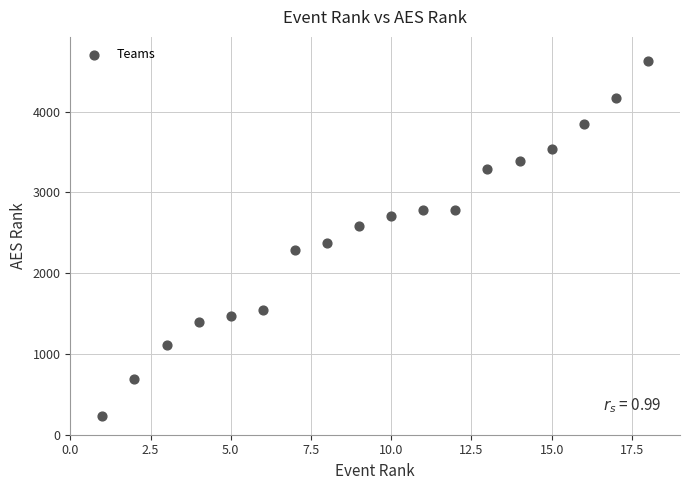

What Y value in the scatter plot is closest to 2430?

2369